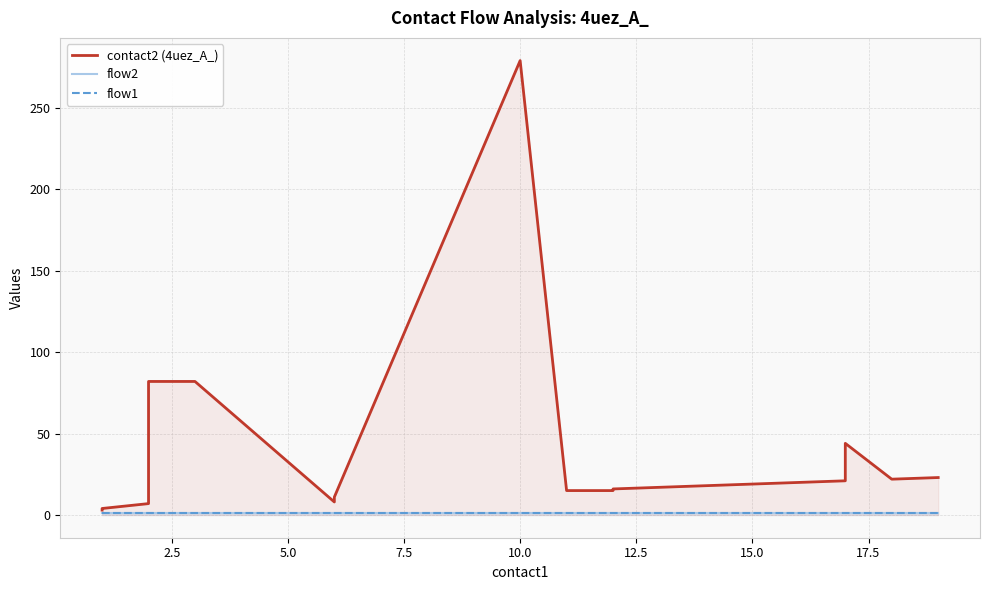

What is the greatest value displayed?

279